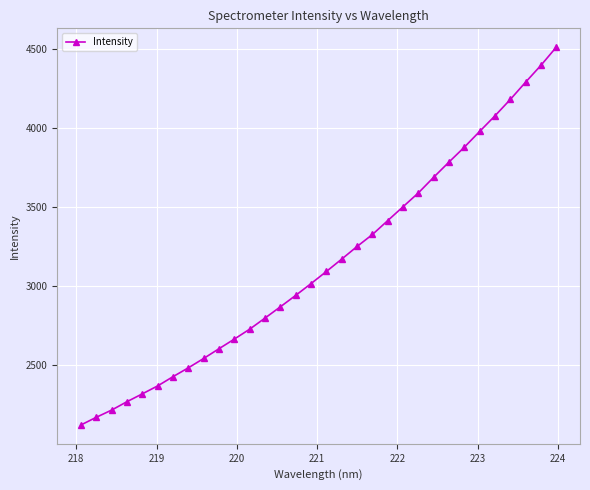

True or false: there are more than 2 points higher than both neighbors.

False